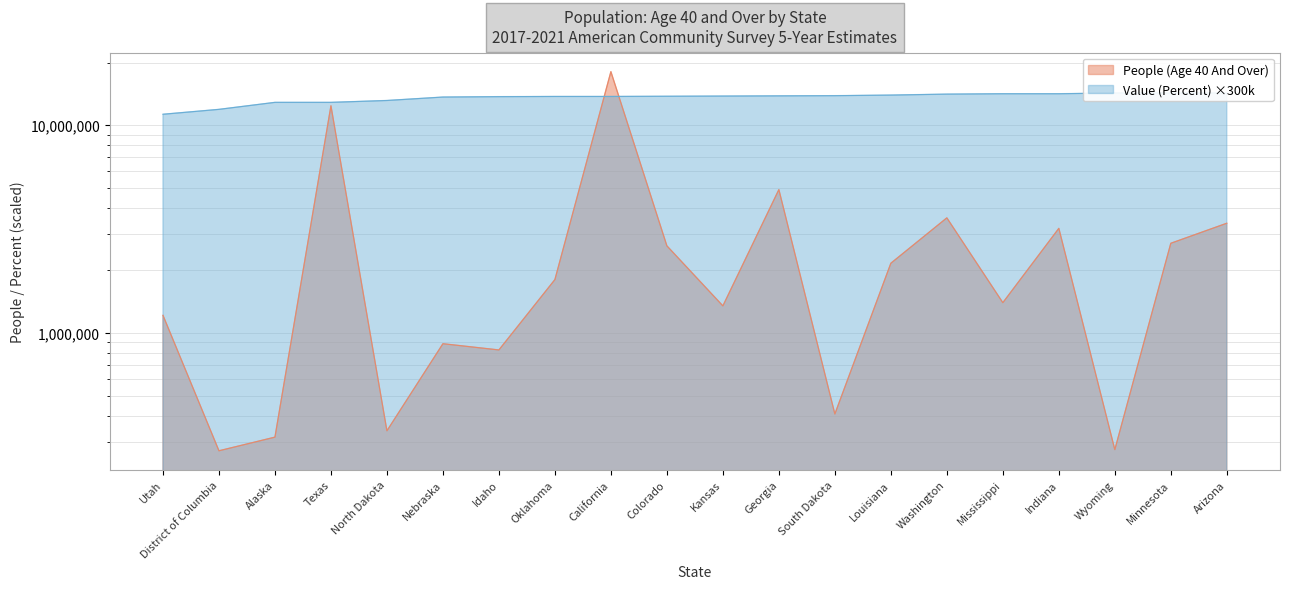

Reading left to right, extract all data points from this chart.

People (Age 40 And Over): Utah=1216325	District of Columbia=271161	Alaska=315414	Texas=12392010	North Dakota=338349	Nebraska=887835	Idaho=828641	Oklahoma=1807088	California=18082769	Colorado=2625871	Kansas=1350143	Georgia=4896333	South Dakota=407558	Louisiana=2165363	Washington=3579858	Mississippi=1399059	Indiana=3186986	Wyoming=274629	Minnesota=2701647	Arizona=3373175
Value (Percent): Utah=11280000	District of Columbia=11910000	Alaska=12870000	Texas=12870000	North Dakota=13140000	Nebraska=13650000	Idaho=13710000	Oklahoma=13740000	California=13740000	Colorado=13770000	Kansas=13800000	Georgia=13830000	South Dakota=13860000	Louisiana=13950000	Washington=14100000	Mississippi=14160000	Indiana=14160000	Wyoming=14280000	Minnesota=14280000	Arizona=14280000